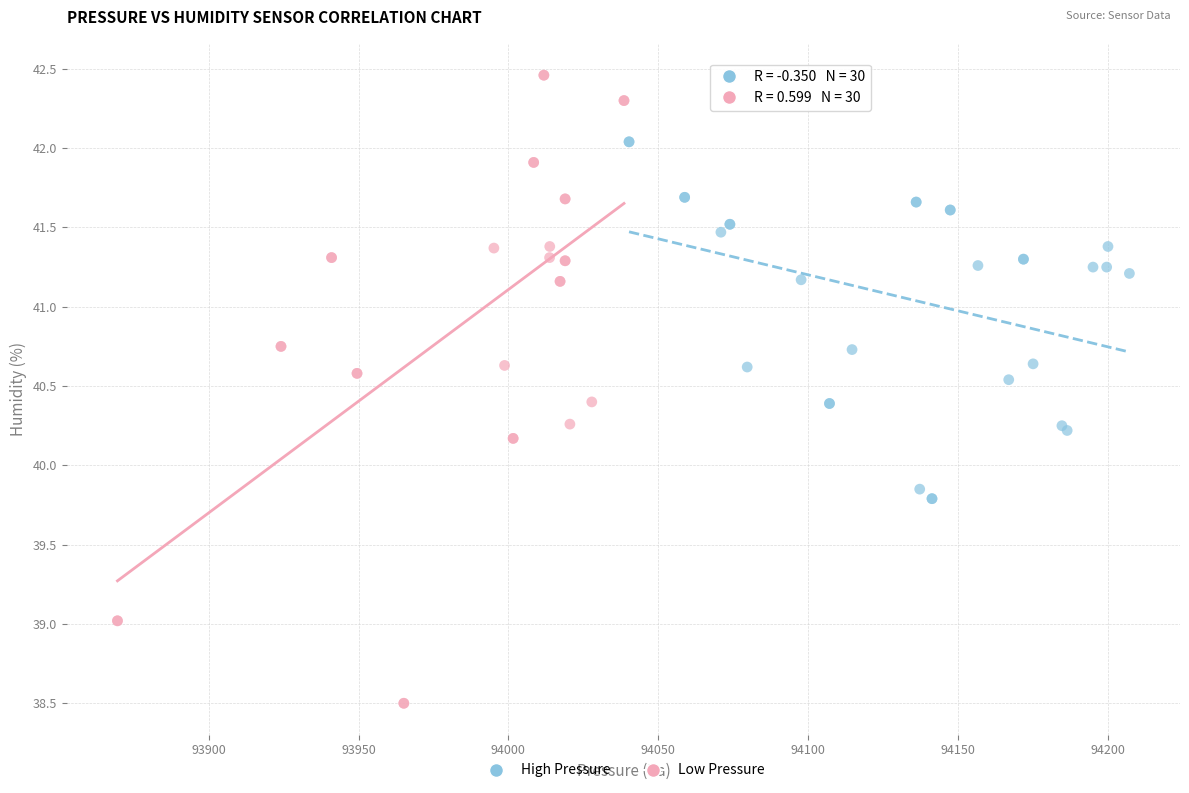

Which series contains the highest Y value?

Low Pressure